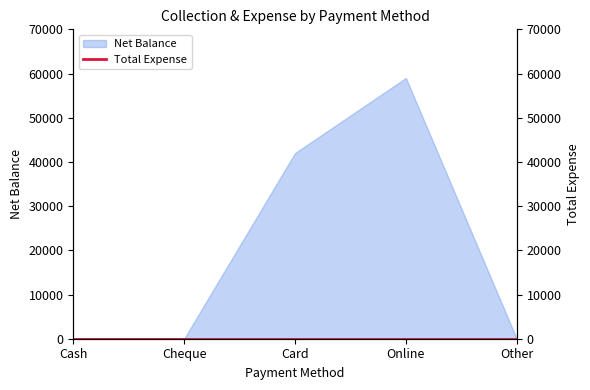

List the labels in order of value, largest first.

Online, Card, Cash, Cheque, Other